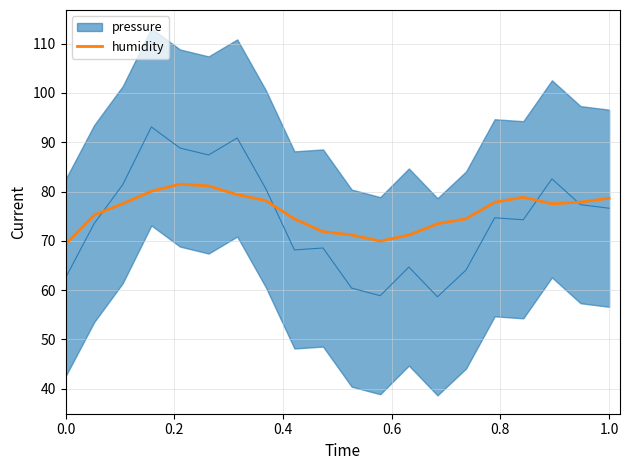

What is the lowest value of the humidity series?

69.3